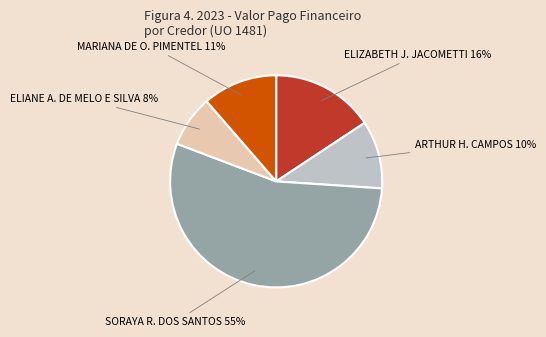

To the nearest percent, what is the average slice percentage?

20%